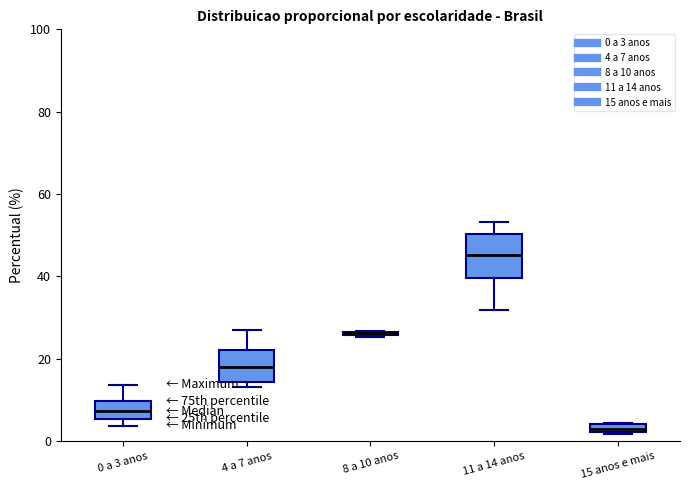

Which box is the tallest, from its lower edge to its upper edge?

11 a 14 anos